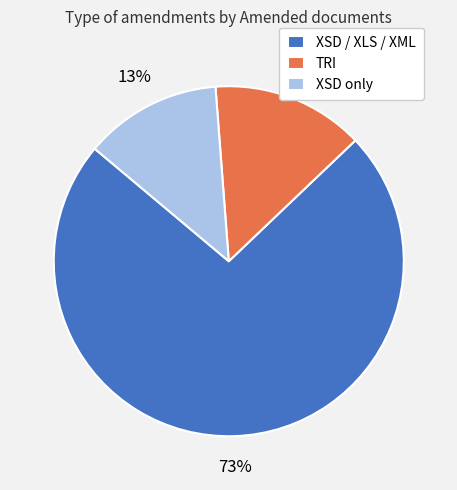

Approximately how many times larger is the value at TRI compared to XSD only?

1.1